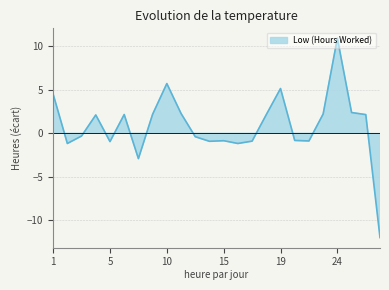

At which category does the data reach its first local peak?

4